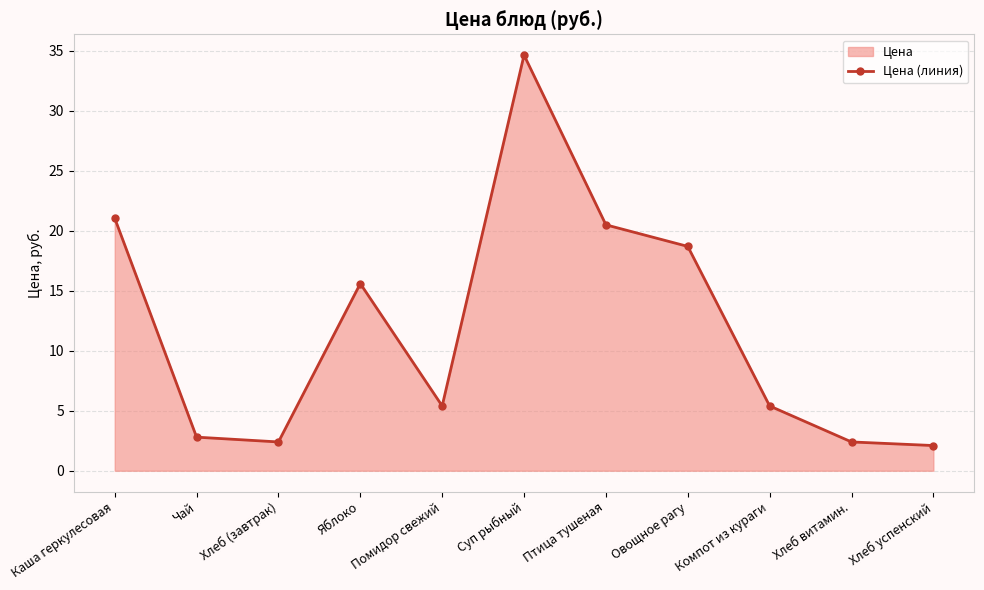

True or false: there are more than 1 points higher than both neighbors.

True